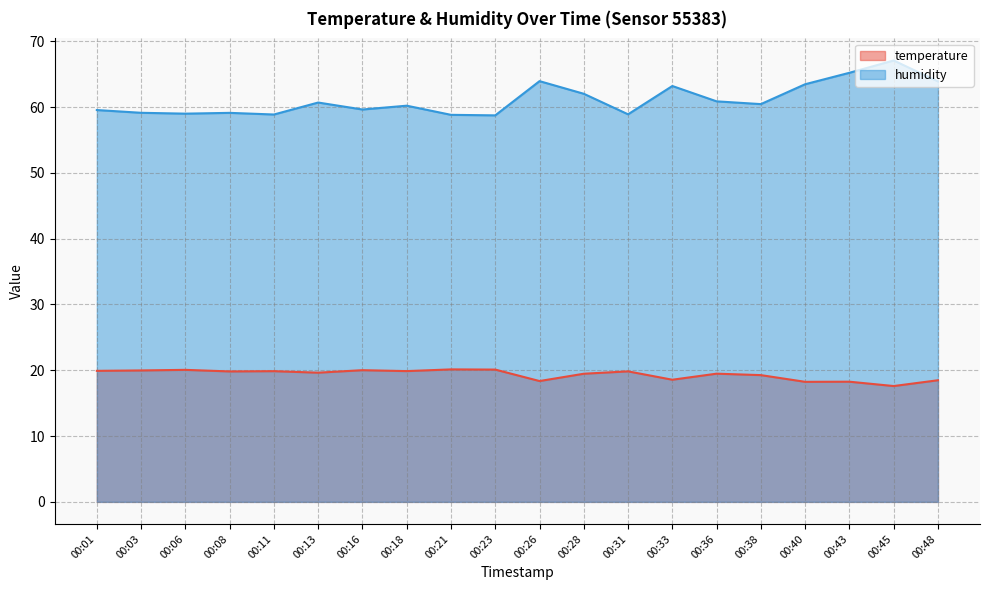

True or false: temperature and humidity intersect in this chart.

False